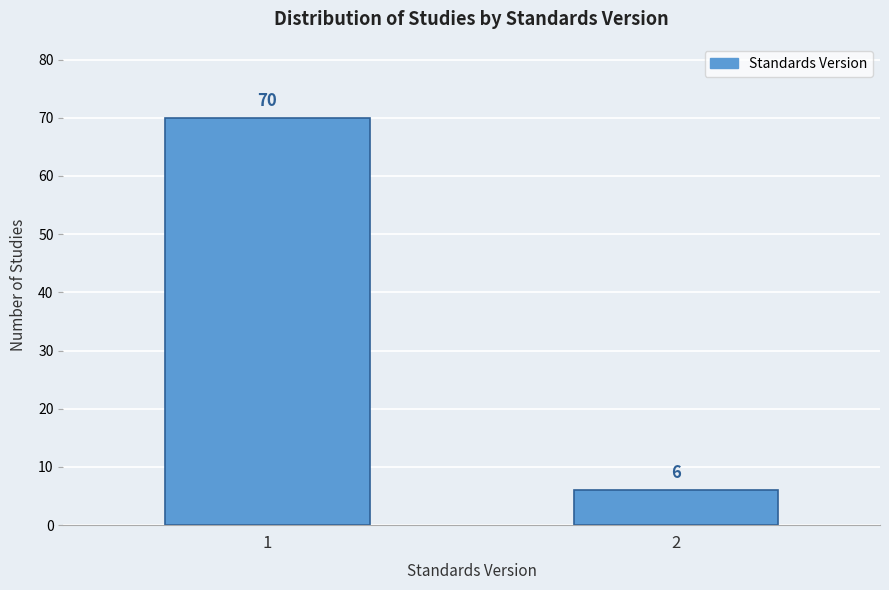

Reading right to left, what are all the values shown in this chart?

2=6	1=70